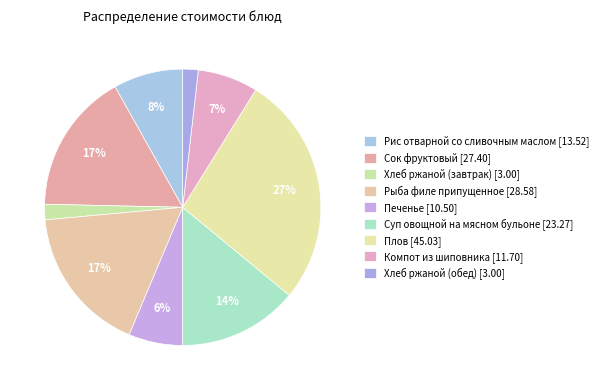

Count the number of slices in the pie.

9